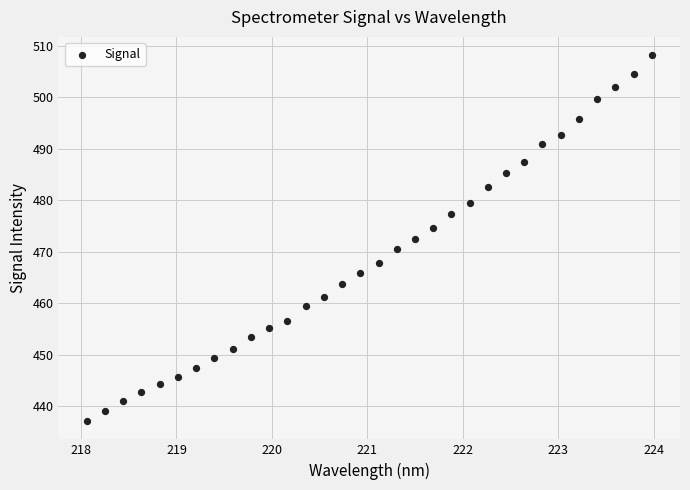

What is the range of X values (max minus min)?

5.9